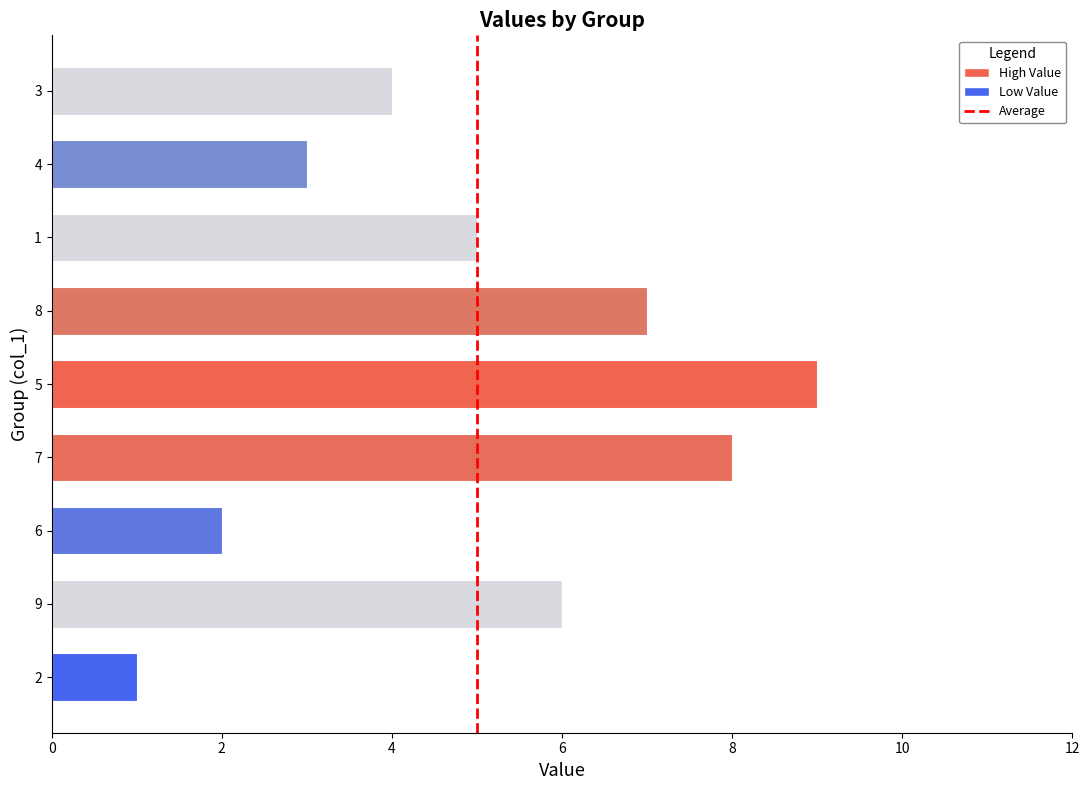

True or false: the data shows 5 at 7.

False